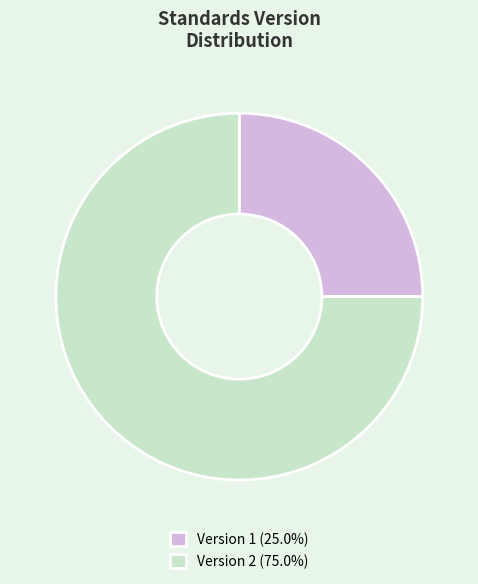

Do Version 1 (25.0%) and Version 2 (75.0%) together represent more than half of the pie?

Yes